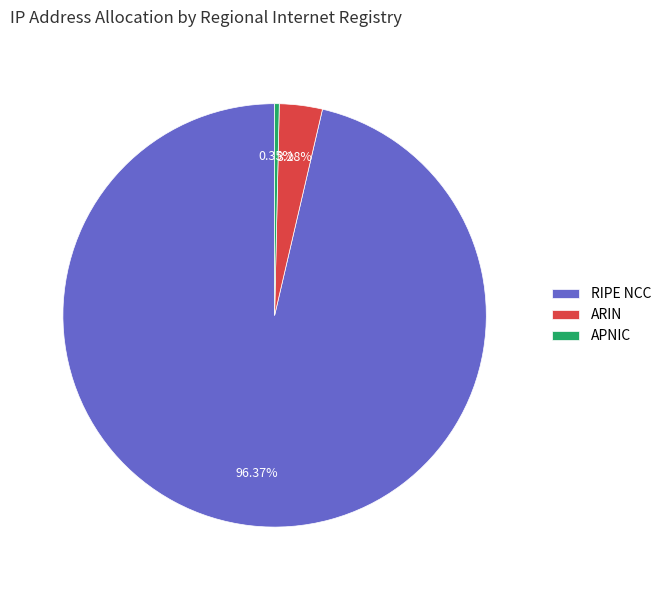

What is the largest slice in the pie chart?

RIPE NCC